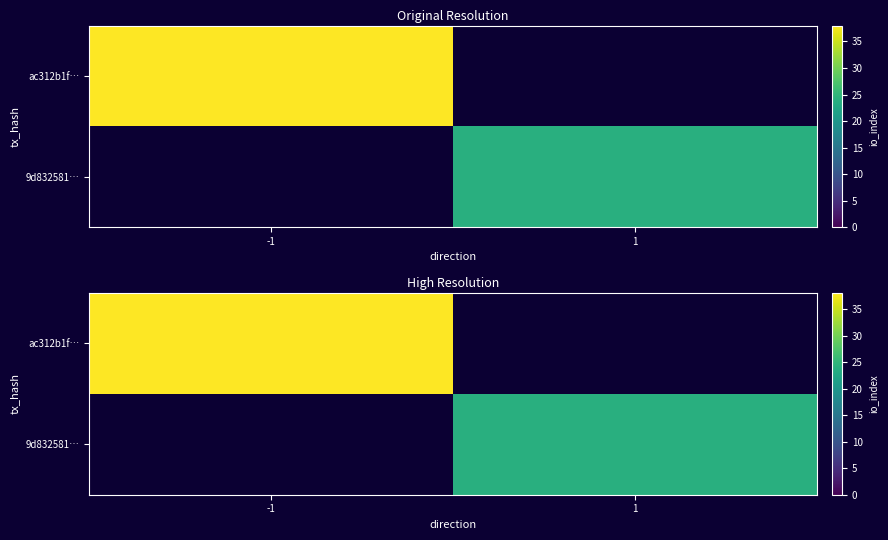

Where is ac312b1f… nearest to the value 38?

-1